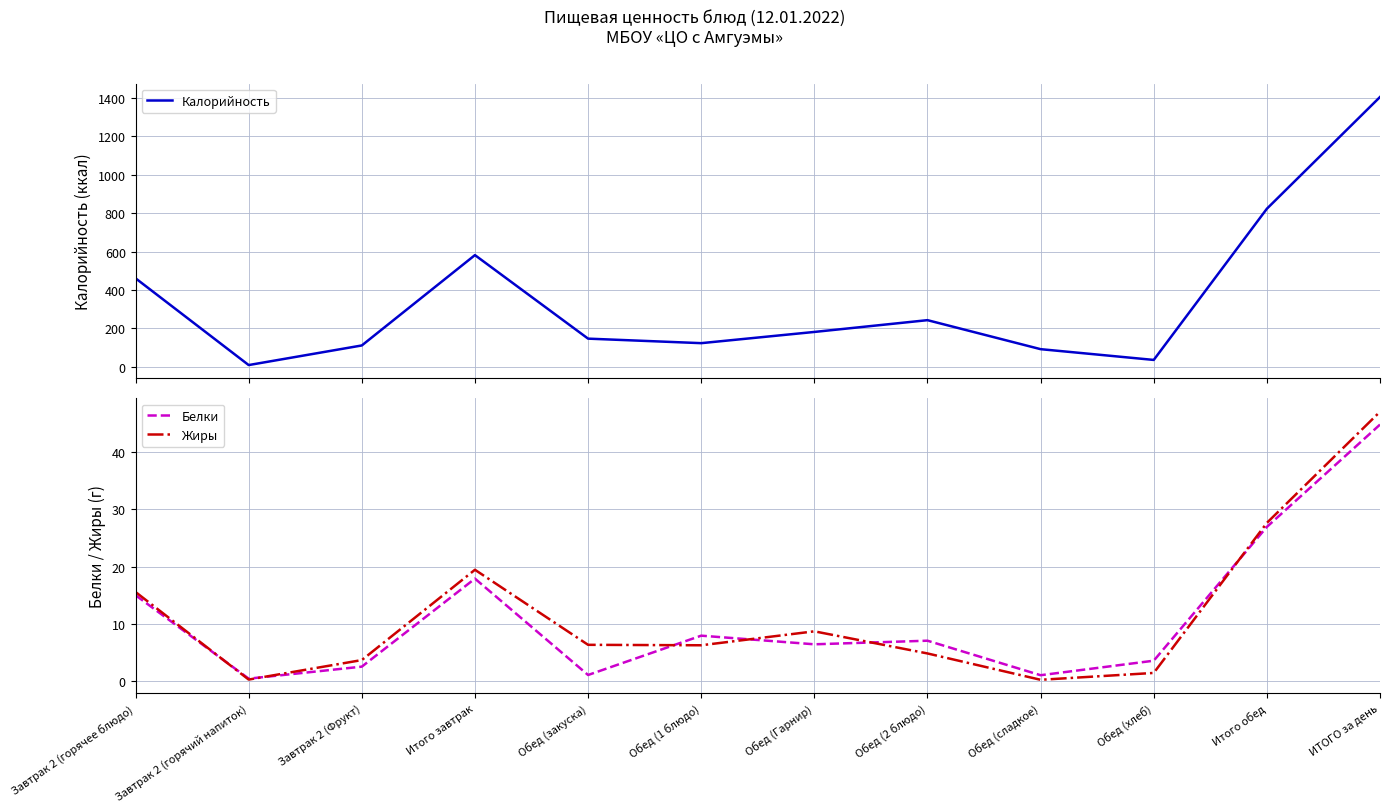

What is the difference between the maximum and minimum values in the Белки series?

44.5